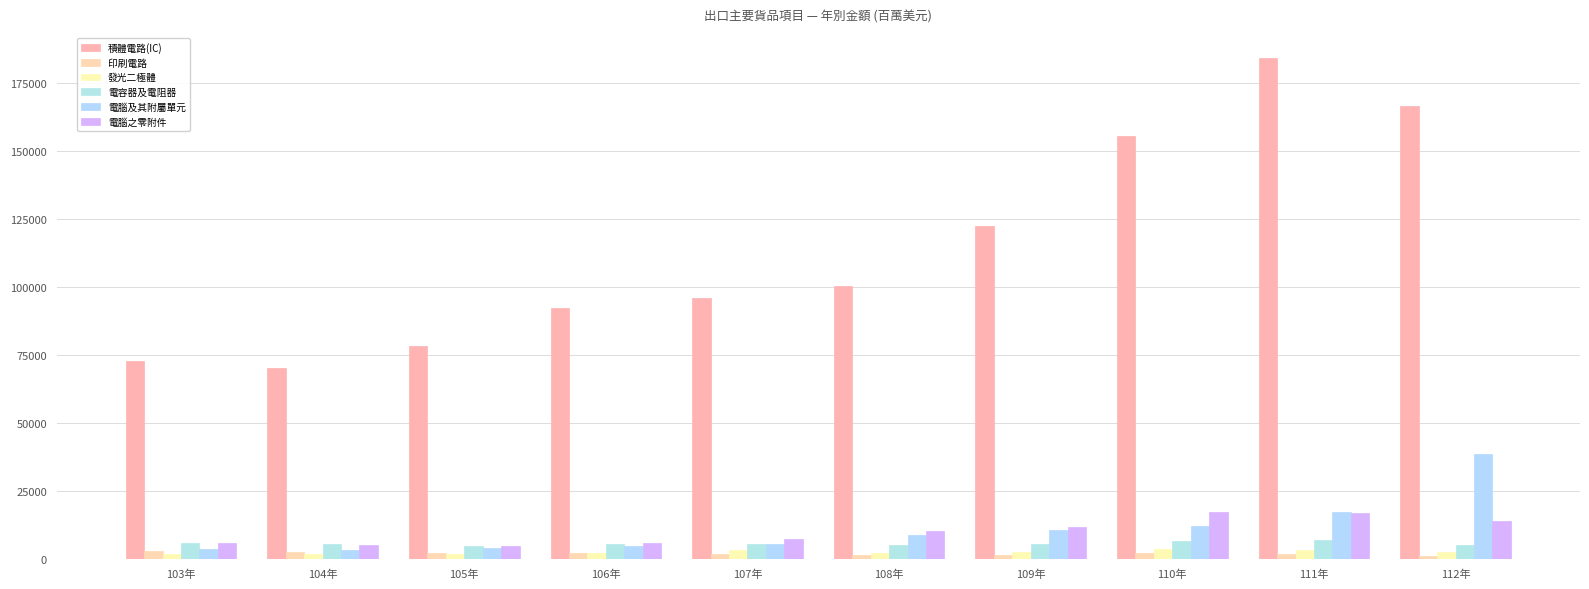

What is the label of the 7th bar from the right?

106年